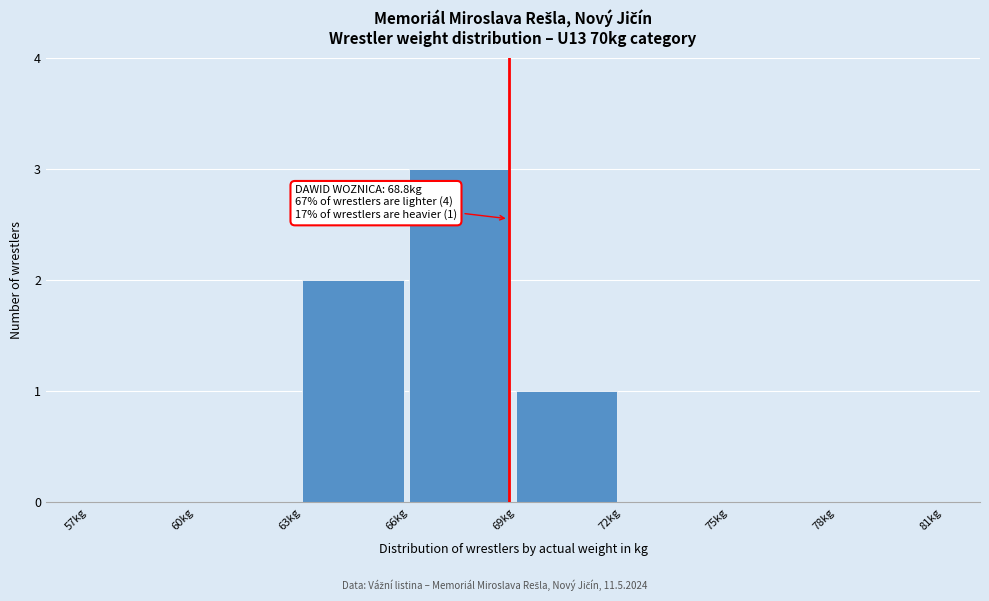

Which range on the x-axis has the tallest bar?

66 to 69